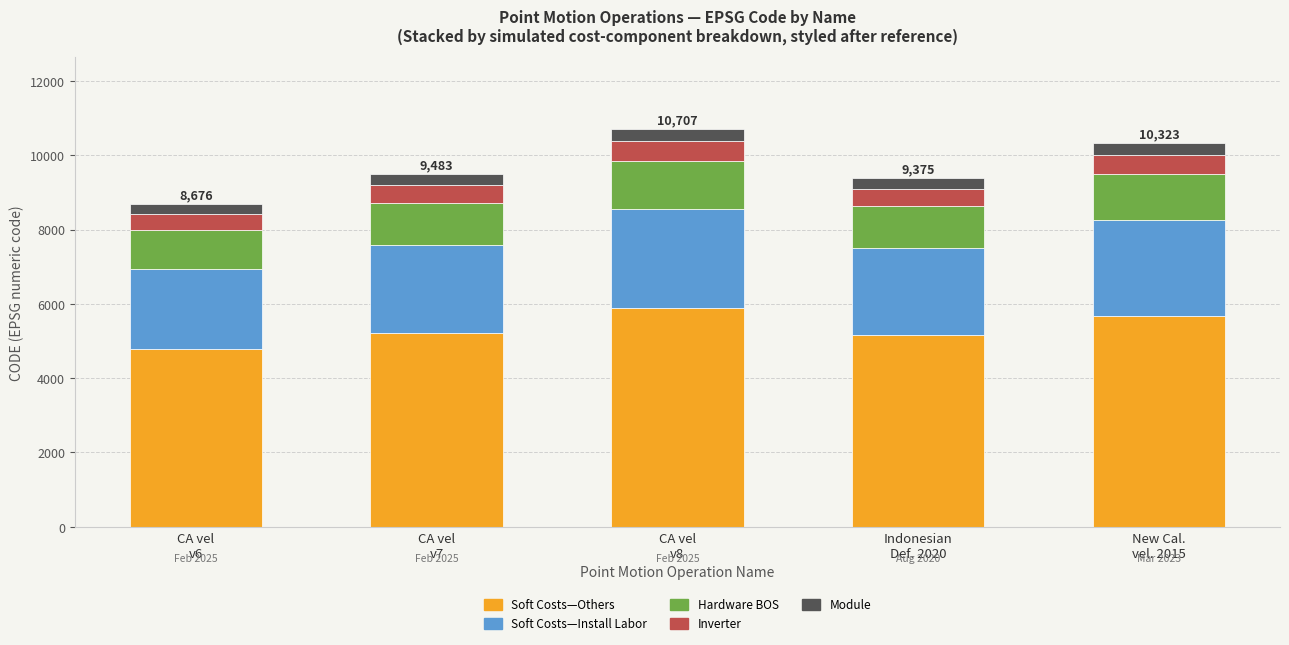

What is the minimum value for Soft Costs—Others?

4771.8